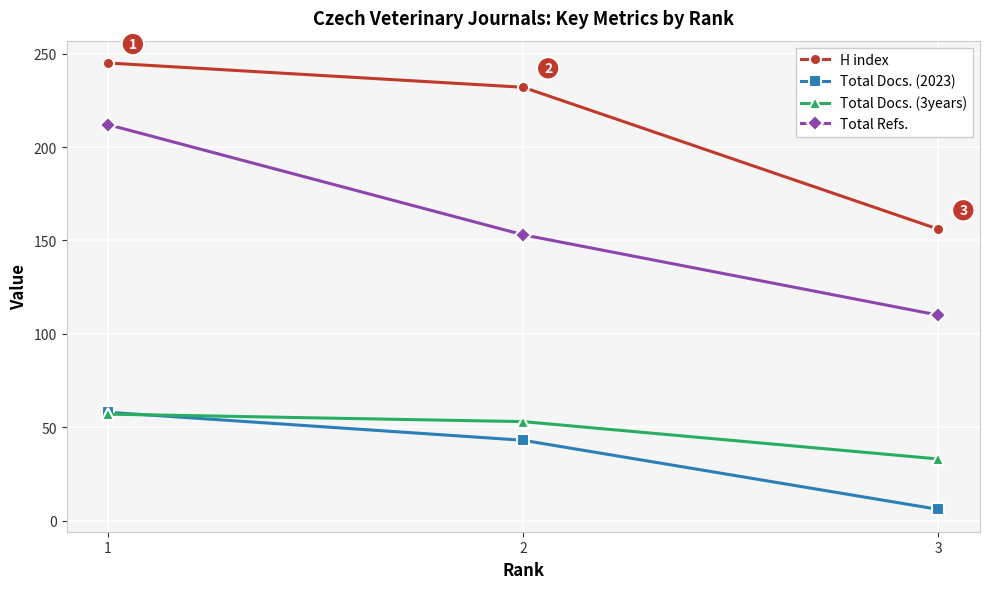

The value of H index at 2 is 359. True or false?

False